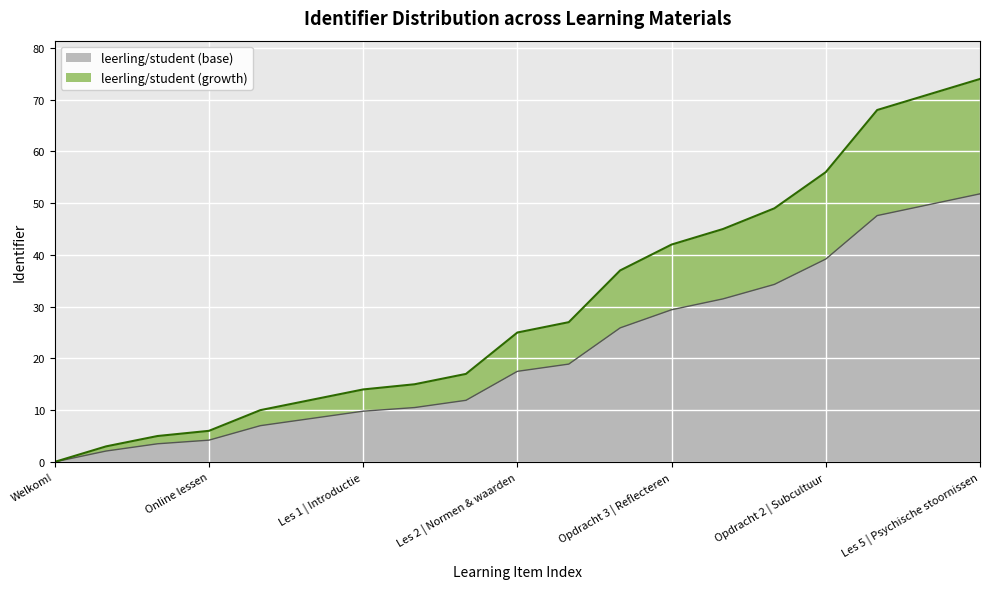

What is the maximum value shown in the chart?

51.8